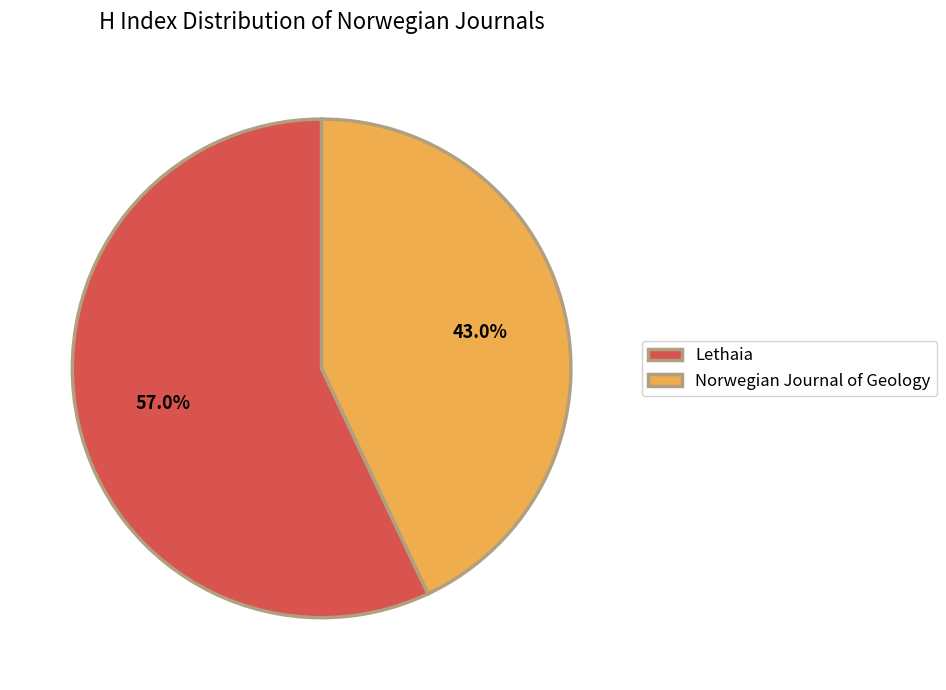

Is there a majority slice in this chart?

Yes